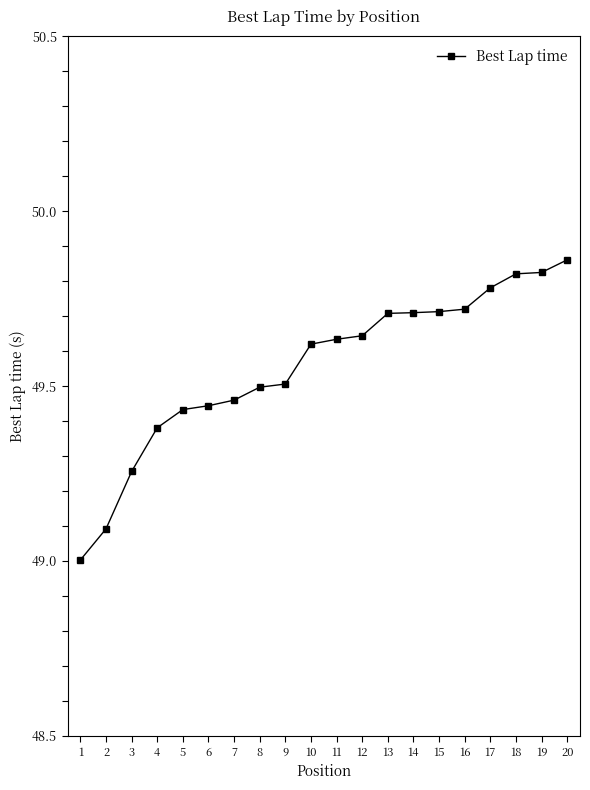

What value does the data have at 16?

49.7